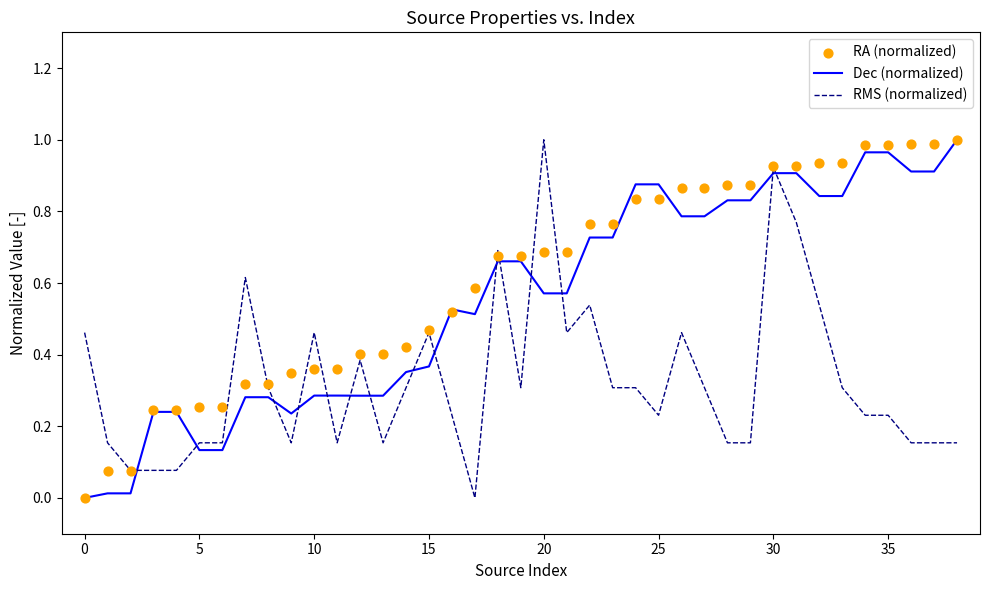

The RMS (normalized) series shows 0.3 at 10. True or false?

False